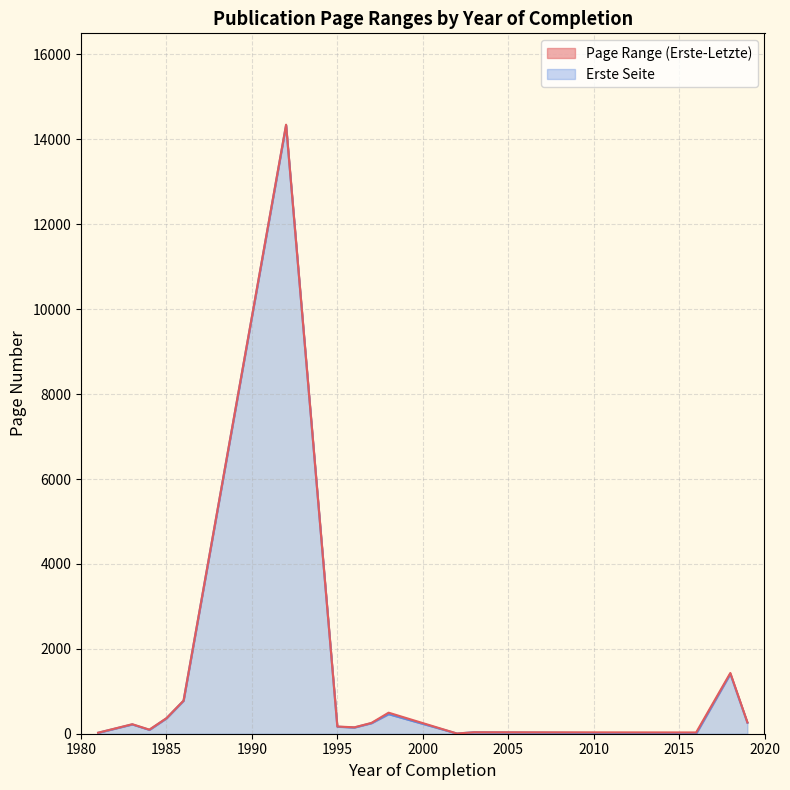

Which series changed the most between 1984 and 1997?

Erste Seite